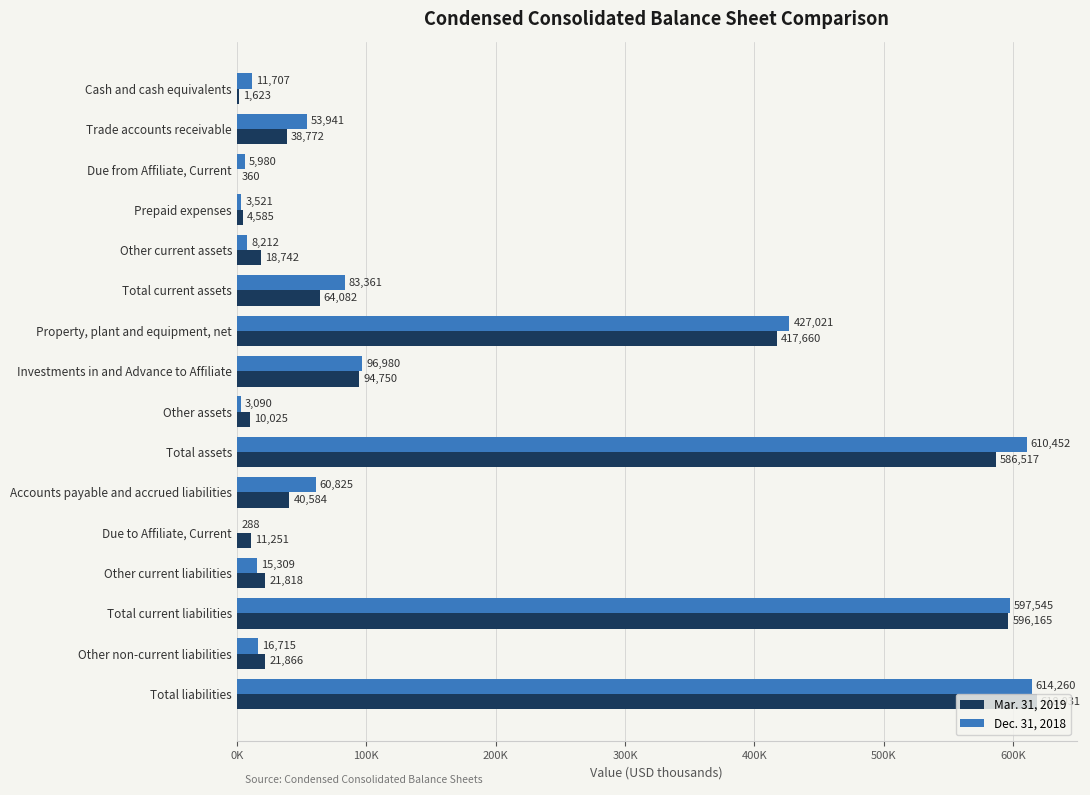

What are all the series names shown in the legend?

Mar. 31, 2019, Dec. 31, 2018